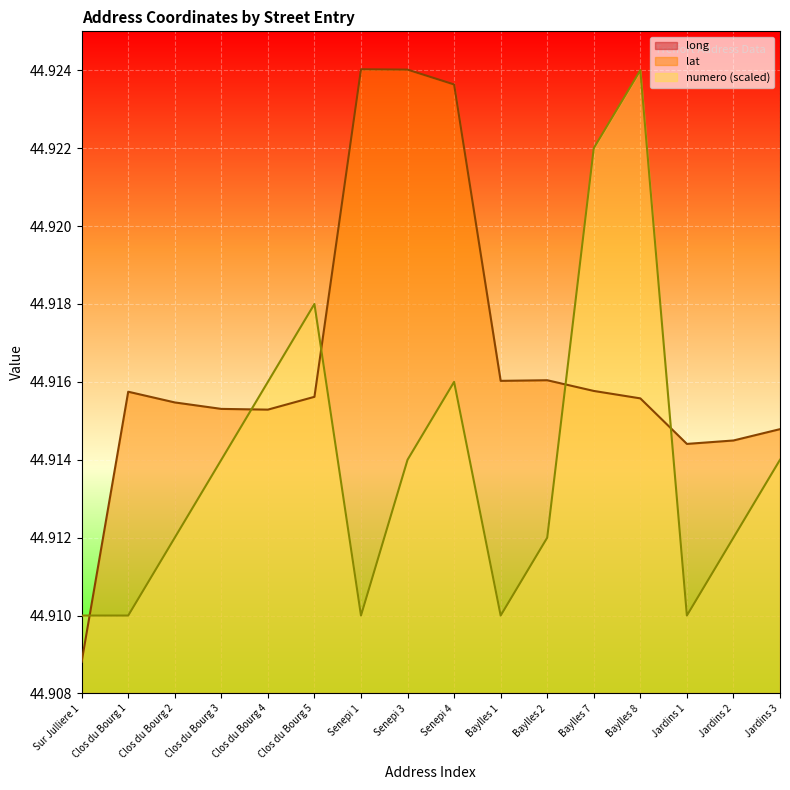

Which category has the lowest value in the long series?

Baylles 8